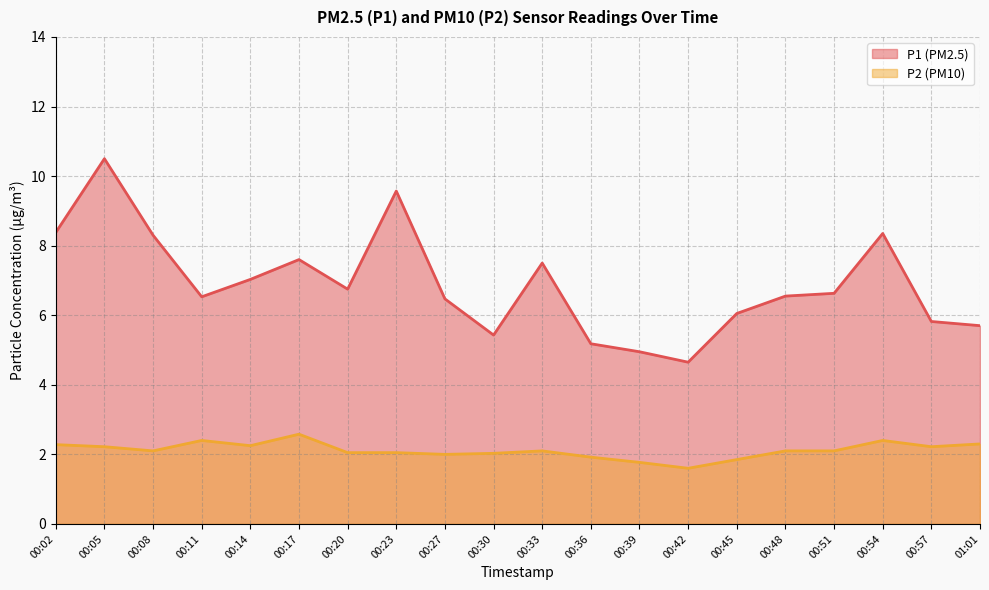

How many data points in P2 are above 2?

15